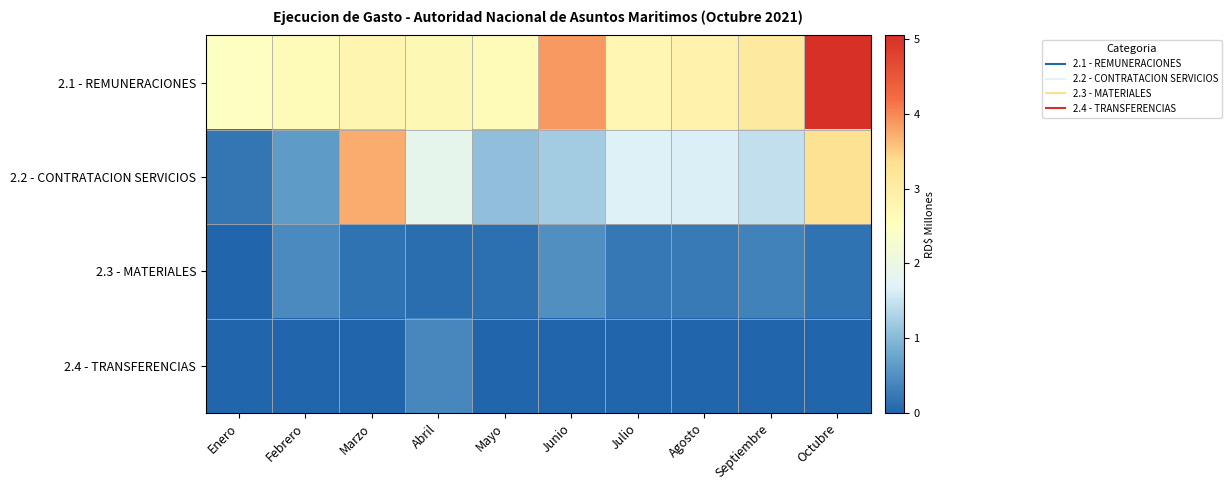

Which series has the largest total across all categories?

2.1 - REMUNERACIONES